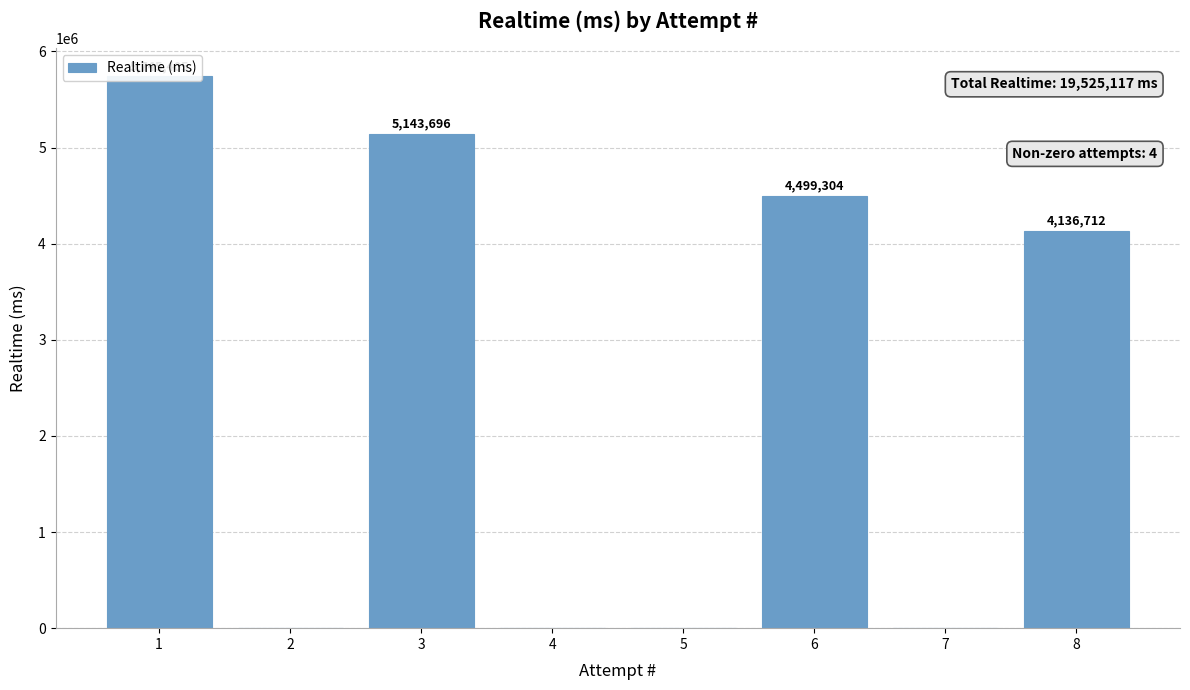

Where is the data nearest to the value 2872702?

8